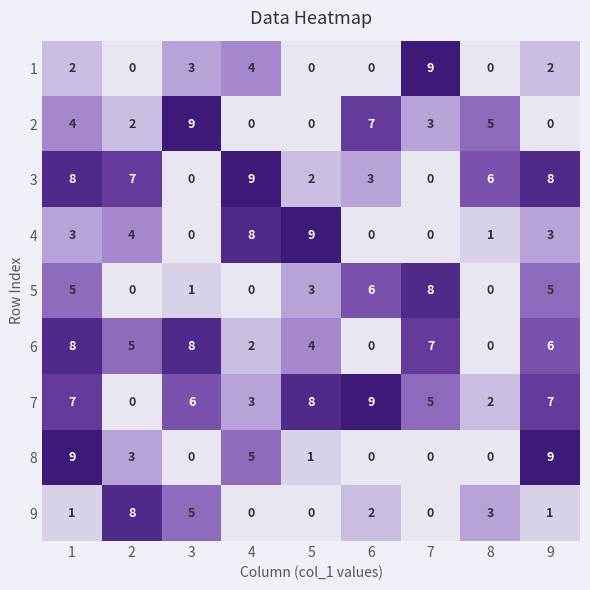

What is the highest value of the 9 series?

8